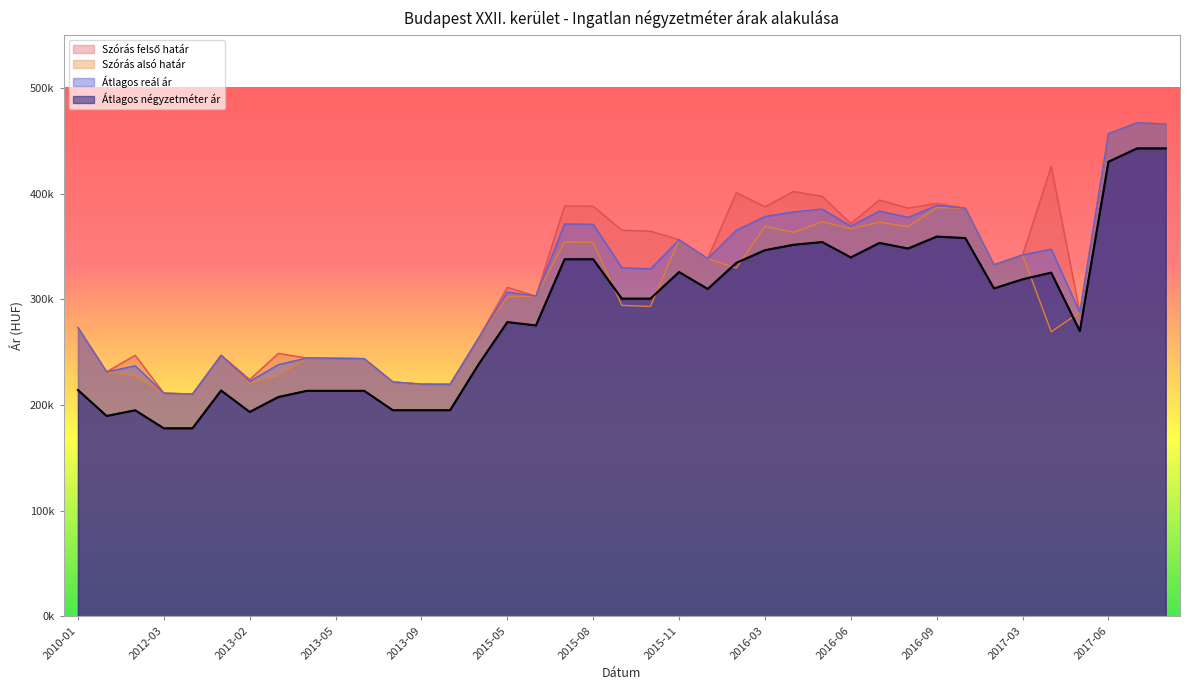

What is the highest value of the Átlagos reál ár series?

467138